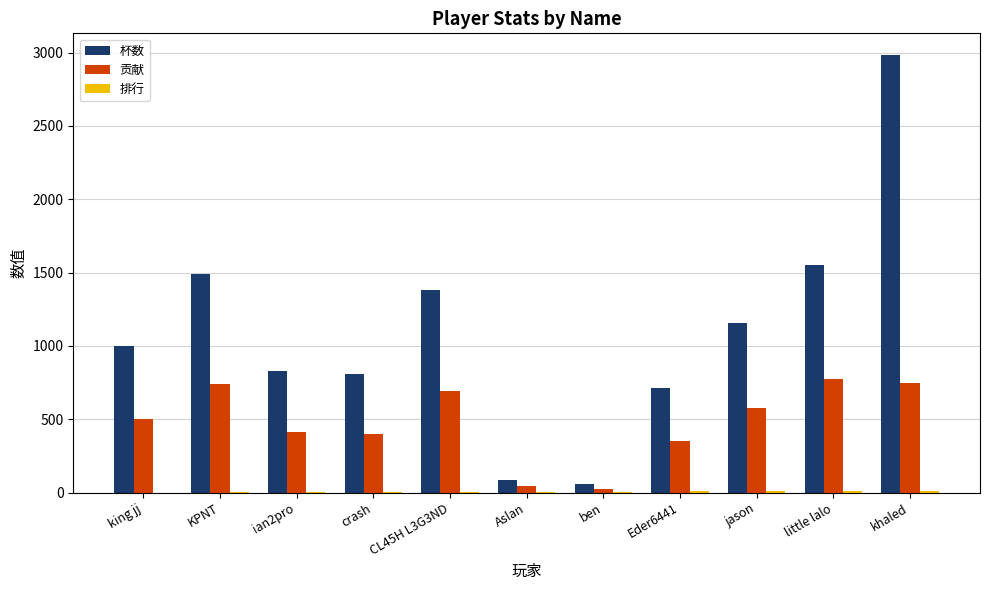

What is the highest value of the 贡献 series?

776